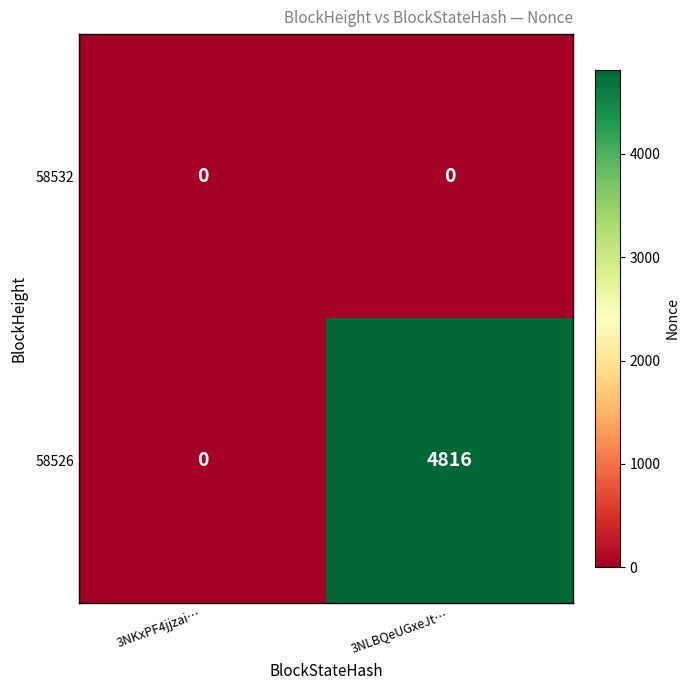

True or false: 58532 has a value of 0 at 3NLBQeUGxeJt….

True